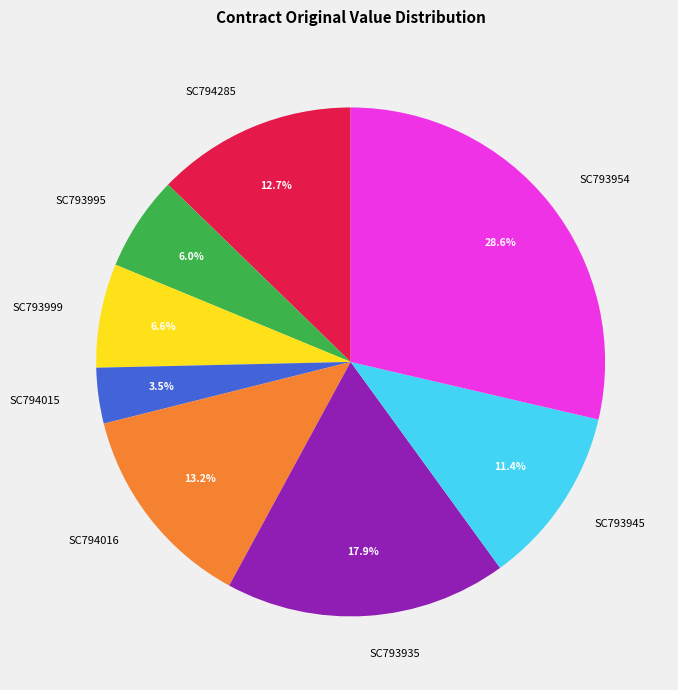

Which category has the smallest portion of the pie?

SC794015